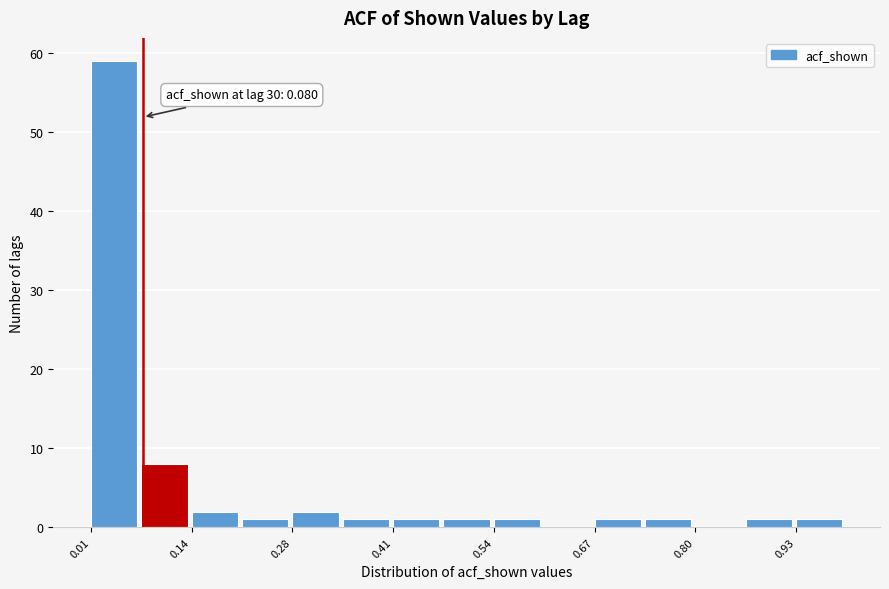

Read against the x-axis, roughly where is the centre of the tallest bar?

0.04